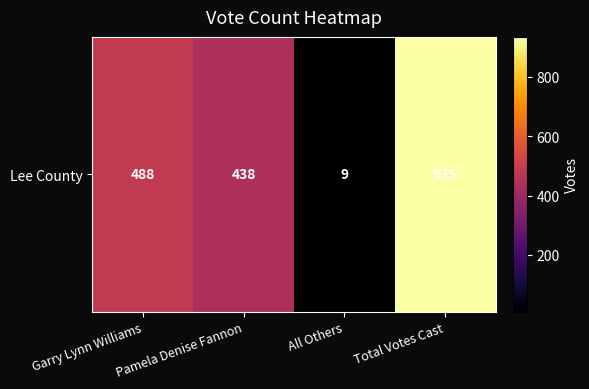

Which label corresponds to the largest value in the chart?

Total Votes Cast